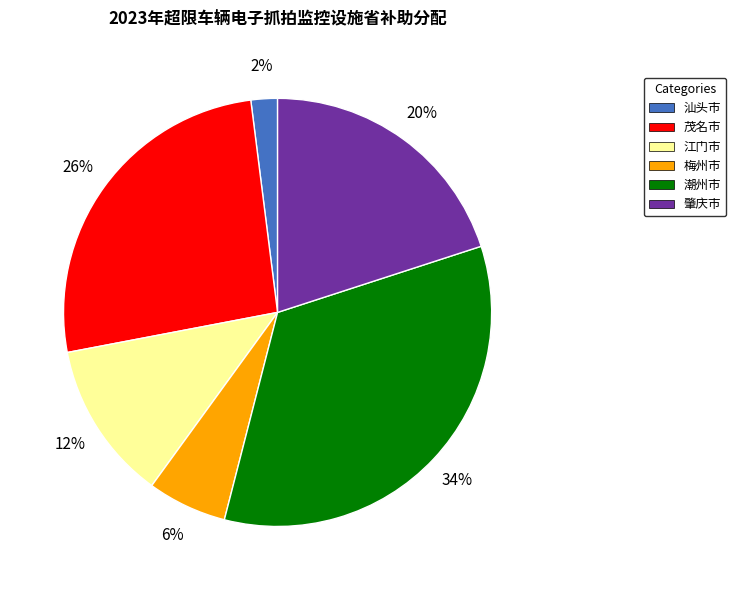

To the nearest percent, what portion does 茂名市 represent?

26%